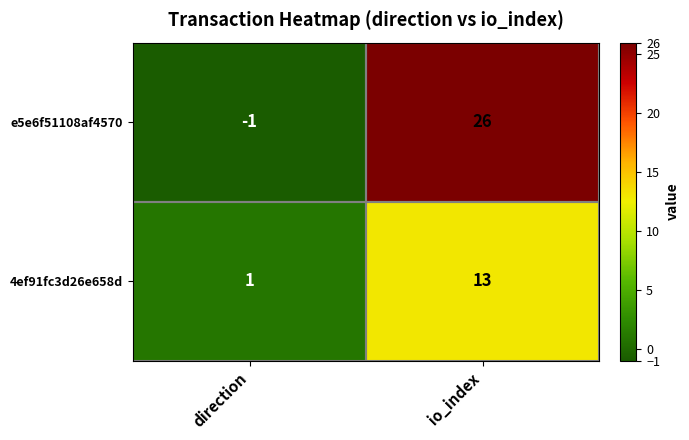

What is the spread (max minus min) of values at io_index?

13